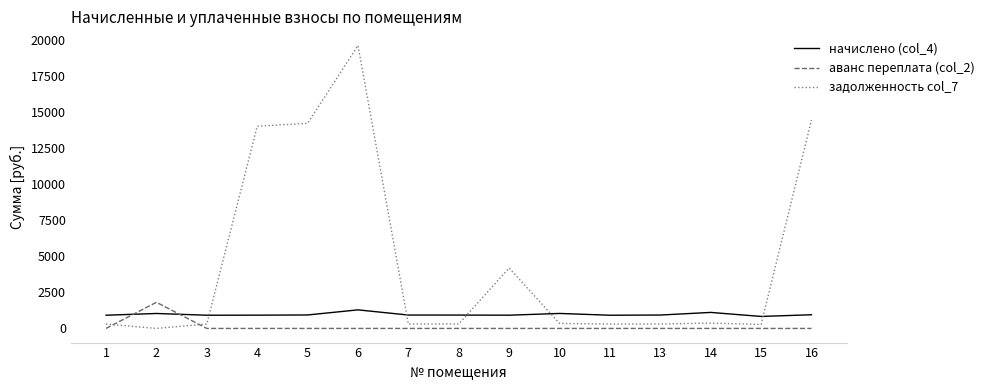

Is it true that задолженность col_7 equals 6419.9 at 5?

False